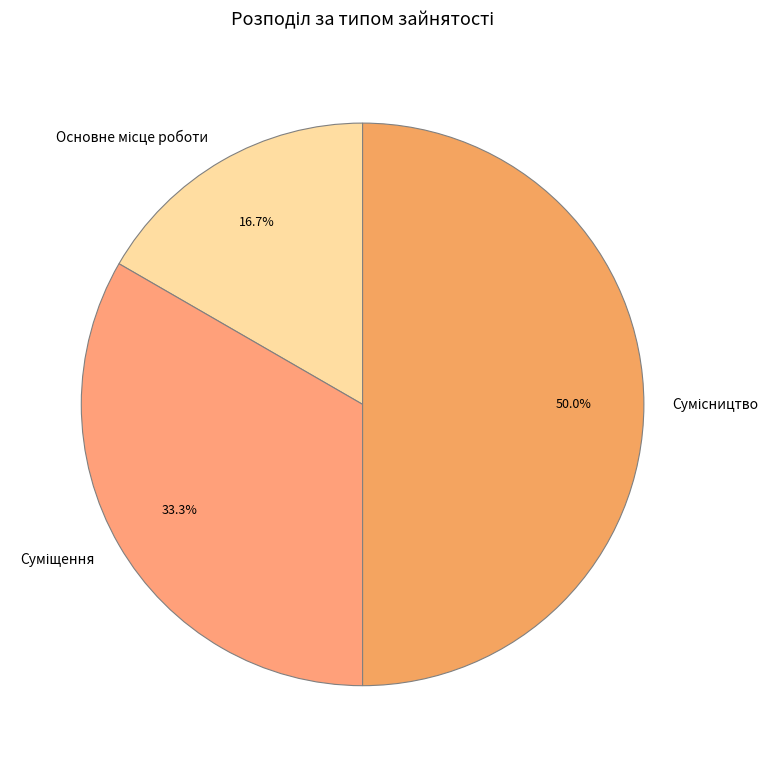

How many segments does this pie chart have?

3